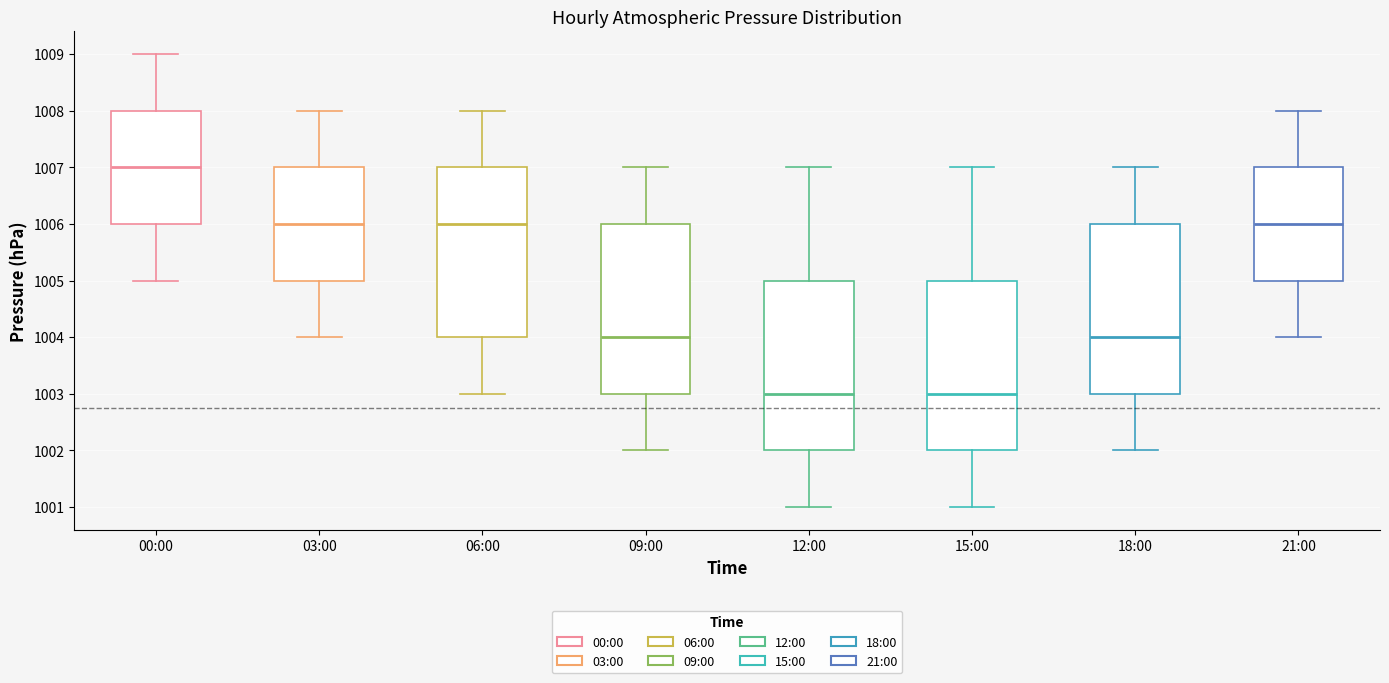

Where is the lower edge of the box for 09:00 on the y-axis? The values are not printed on the chart, so give them approximately, as read against the axis.

1003